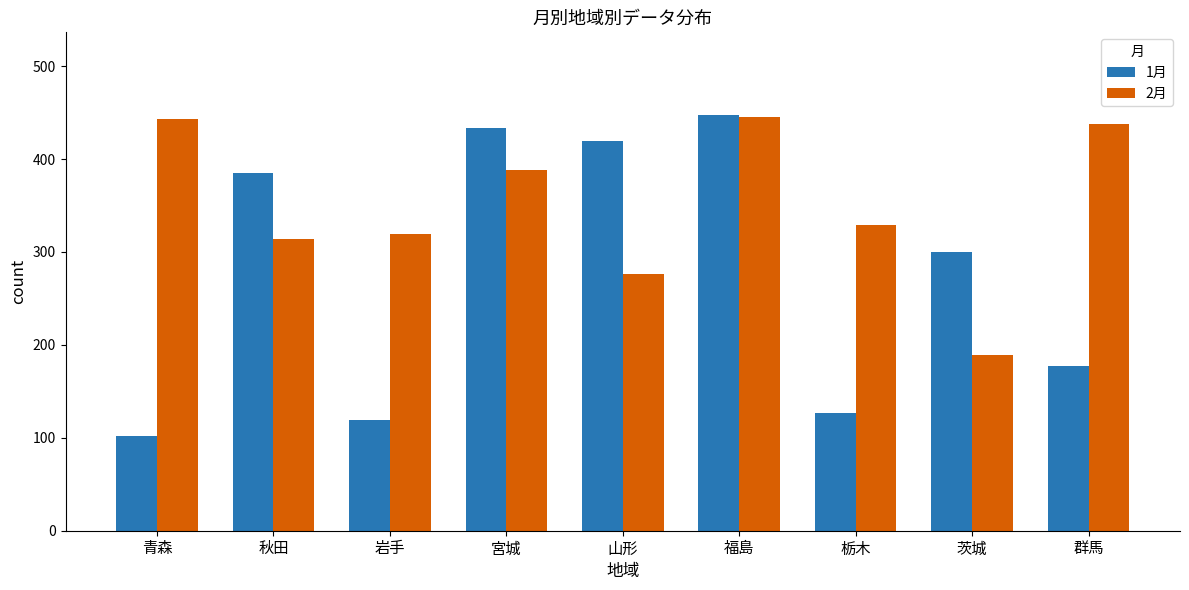

What is the label of the 2nd bar from the right?

茨城